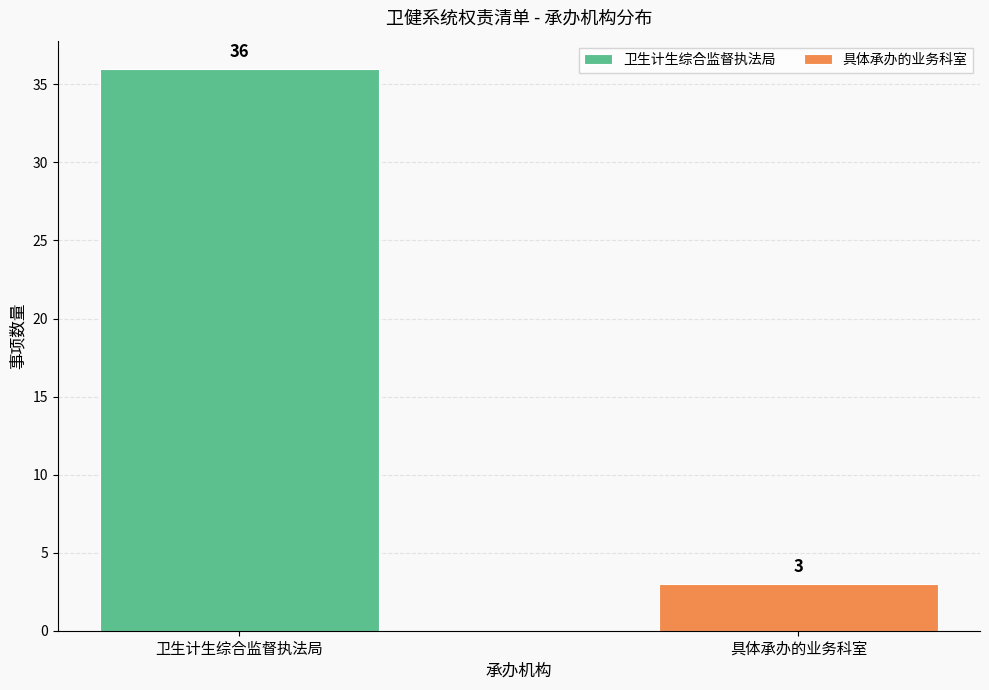

Rank the categories by 卫生计生综合监督执法局 value from highest to lowest.

卫生计生综合监督执法局, 具体承办的业务科室